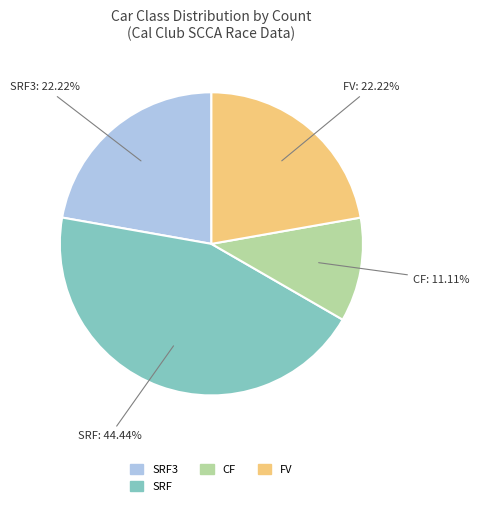

How many segments does this pie chart have?

4